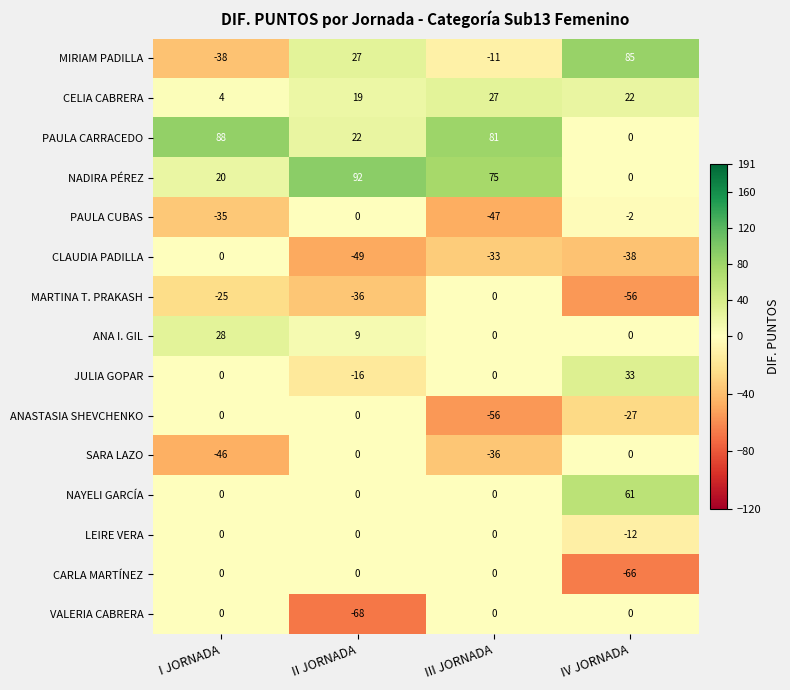

What is the difference between the highest and lowest values at I JORNADA?

134